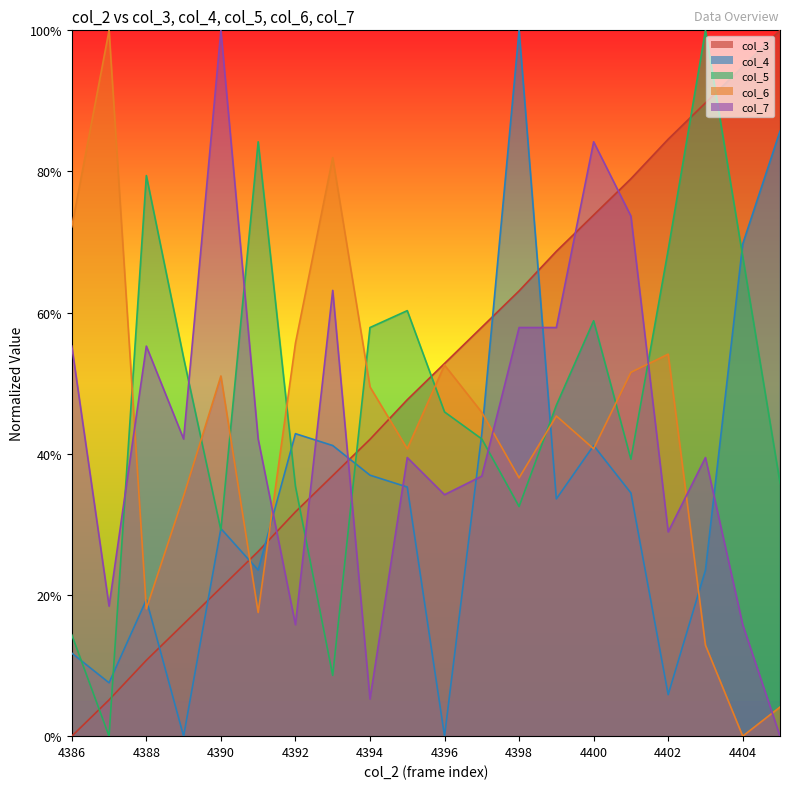

Reading right to left, what are all the values shown in this chart?

col_3: 1.0	0.9	0.9	0.8	0.8	0.7	0.7	0.6	0.6	0.5	0.5	0.4	0.4	0.3	0.3	0.2	0.2	0.1	0.1	0.0
col_4: 0.9	0.7	0.2	0.1	0.3	0.4	0.3	1.0	0.4	0.0	0.4	0.4	0.4	0.4	0.2	0.3	0.0	0.2	0.1	0.1
col_5: 0.4	0.7	1.0	0.7	0.4	0.6	0.5	0.3	0.4	0.5	0.6	0.6	0.1	0.4	0.8	0.3	0.5	0.8	0.0	0.1
col_6: 0.0	0.0	0.1	0.5	0.5	0.4	0.5	0.4	0.5	0.5	0.4	0.5	0.8	0.6	0.2	0.5	0.3	0.2	1.0	0.7
col_7: 0.0	0.2	0.4	0.3	0.7	0.8	0.6	0.6	0.4	0.3	0.4	0.1	0.6	0.2	0.4	1.0	0.4	0.6	0.2	0.6